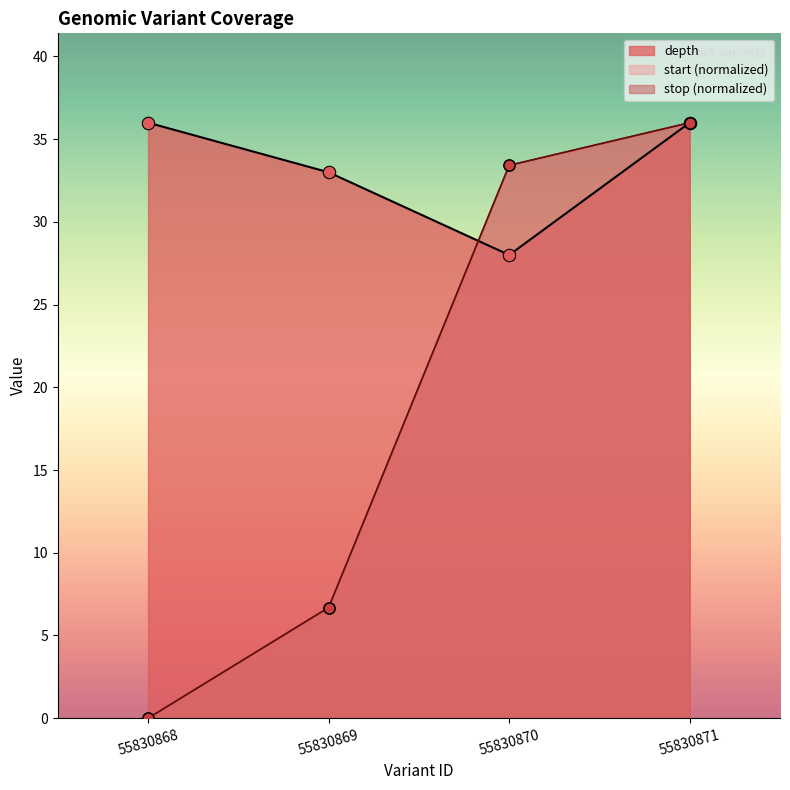

At how many categories does at least one series exceed 25?

4